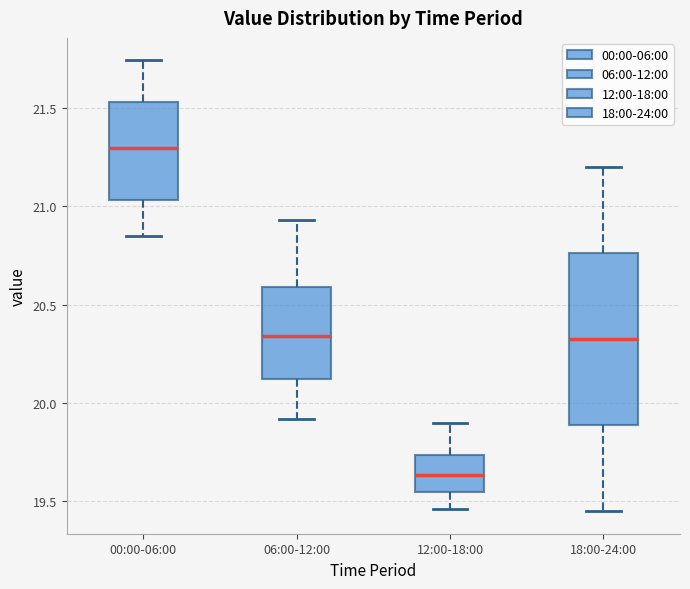

Which box has the lowest median line?

12:00-18:00